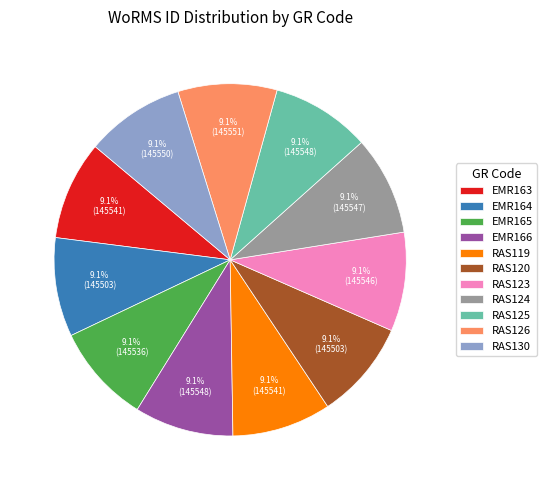

Approximately how many times larger is the value at RAS125 compared to EMR163?

1.0